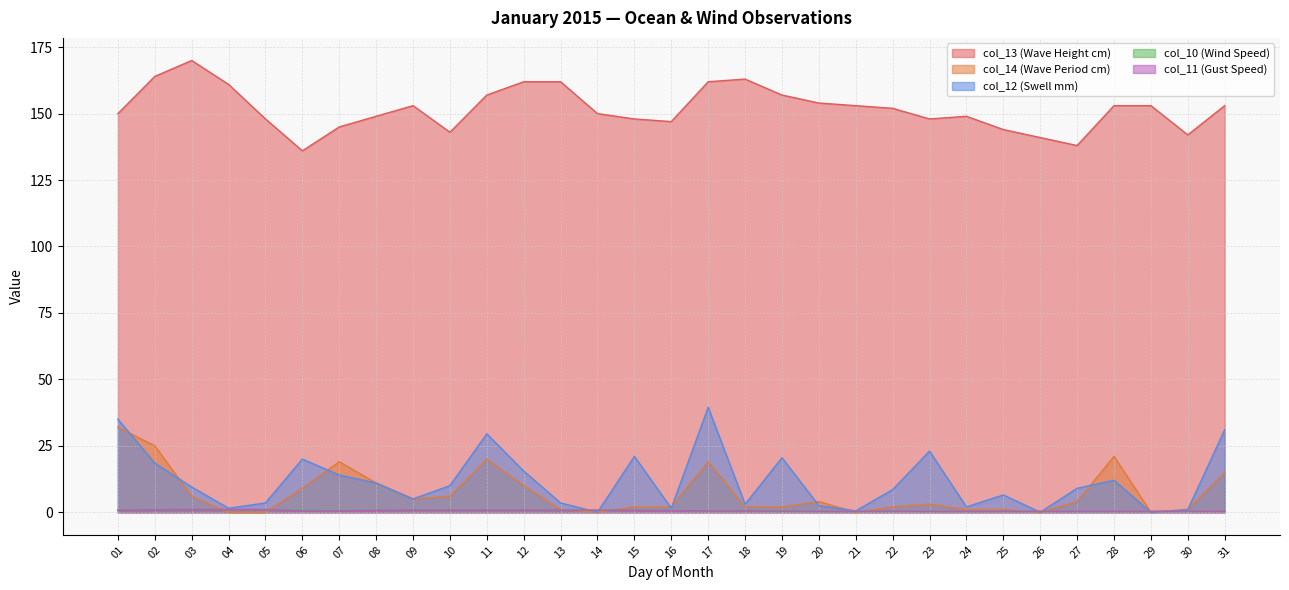

What is the difference between the col_10 (Wind Speed) values at 16 and 09?

0.1